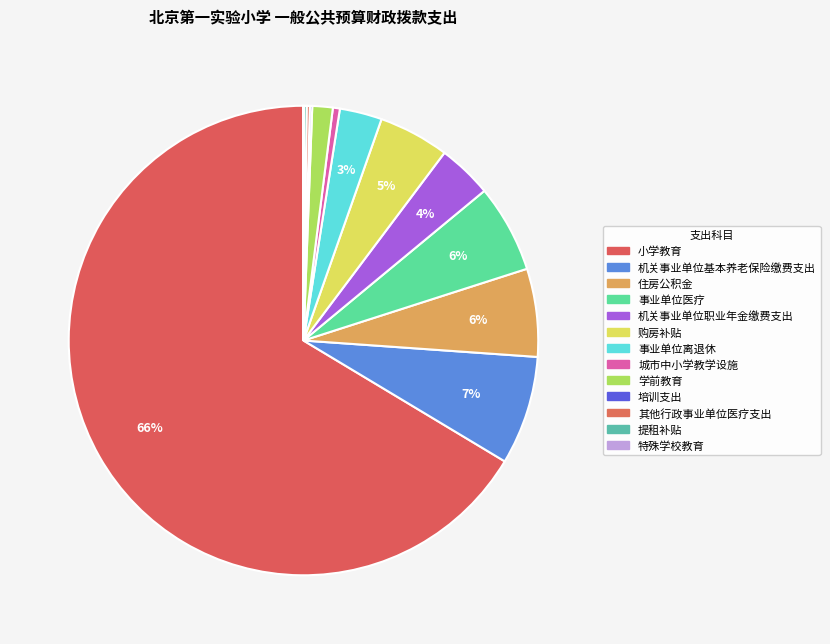

Is the sum of 机关事业单位基本养老保险缴费支出 and 机关事业单位职业年金缴费支出 greater than half?

No